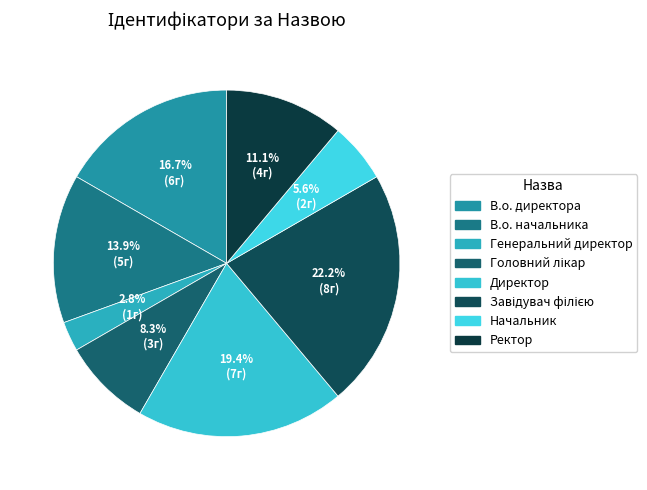

Does any single category account for the majority?

No